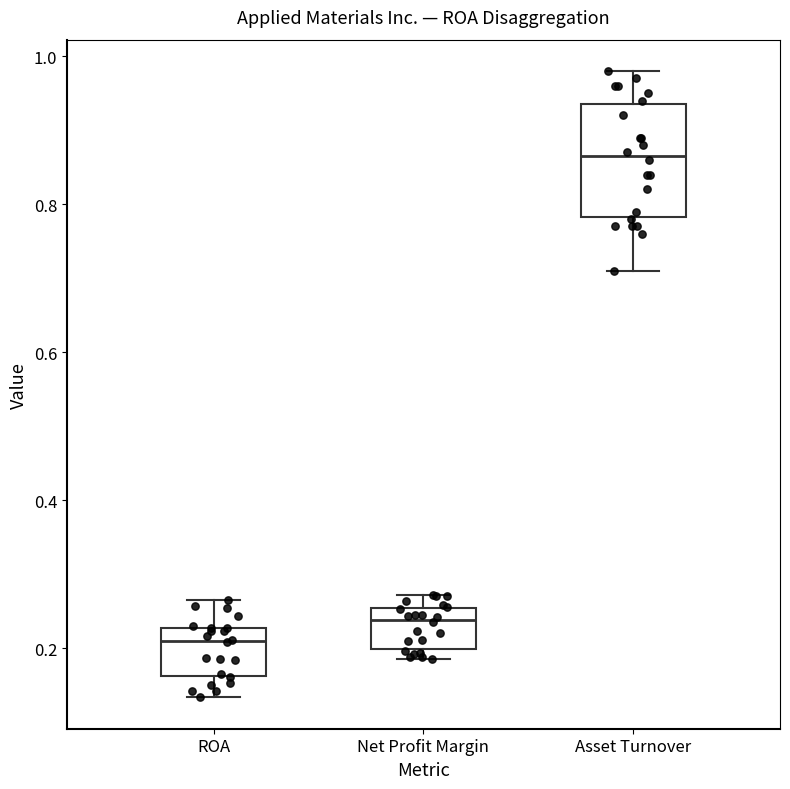

Which box's median line is the highest?

Asset Turnover